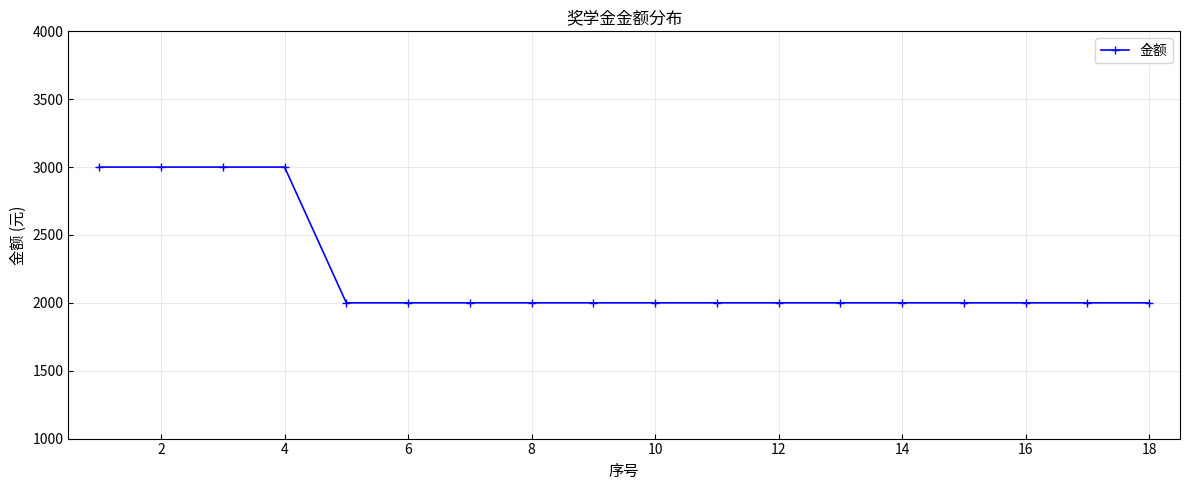

What is the greatest value displayed?

3000